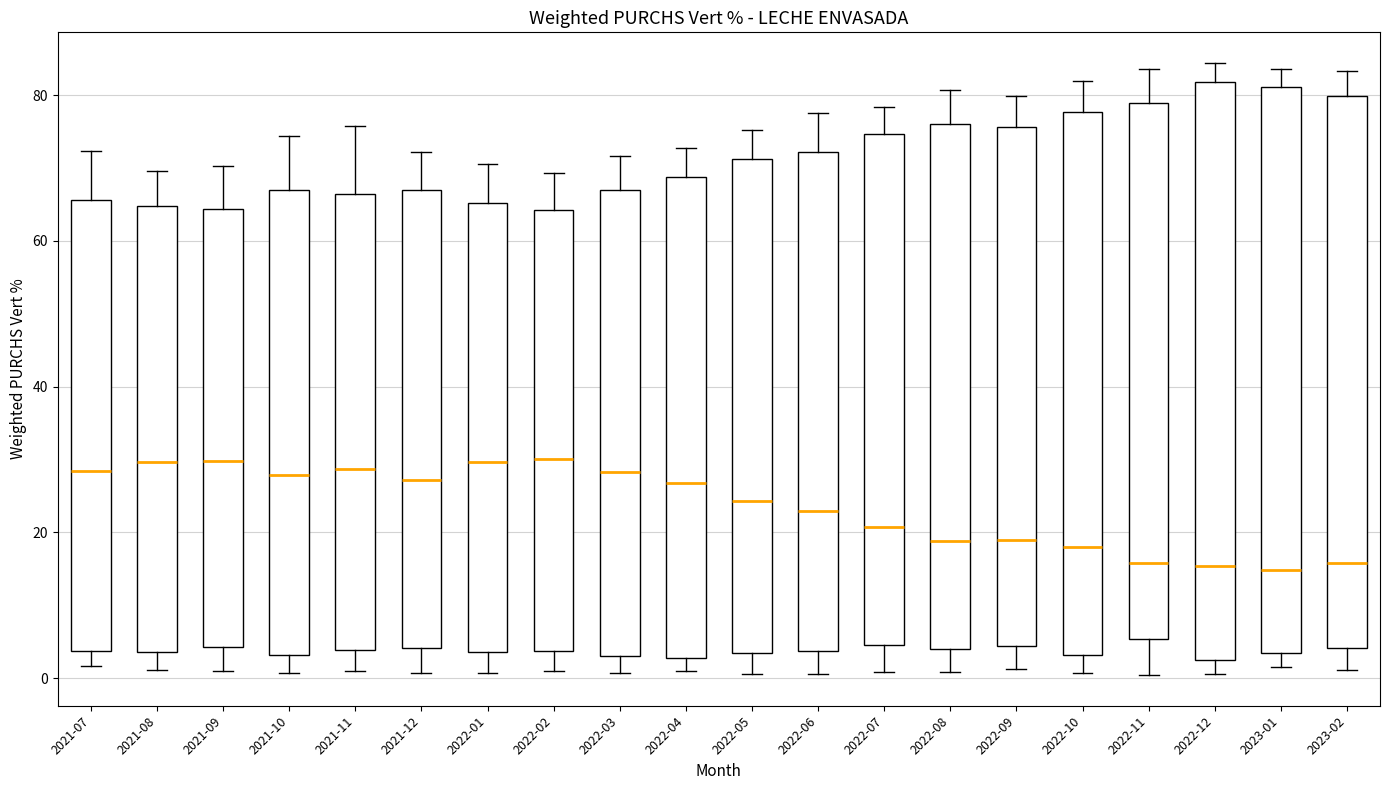

Reading left to right, read every box against the y-axis: the position of its median line, the range the box covers, and the ends of its whiskers. The values are not printed on the chart, so give them approximately, as read against the axis.

2021-07: median 28, box 4 to 66, whiskers 2 to 72
2021-08: median 30, box 4 to 64, whiskers 2 to 70
2021-09: median 30, box 4 to 64, whiskers 0 to 70
2021-10: median 28, box 4 to 66, whiskers 0 to 74
2021-11: median 28, box 4 to 66, whiskers 2 to 76
2021-12: median 28, box 4 to 68, whiskers 0 to 72
2022-01: median 30, box 4 to 66, whiskers 0 to 70
2022-02: median 30, box 4 to 64, whiskers 2 to 70
2022-03: median 28, box 4 to 66, whiskers 0 to 72
2022-04: median 26, box 2 to 68, whiskers 0 to 72
2022-05: median 24, box 4 to 72, whiskers 0 to 76
2022-06: median 22, box 4 to 72, whiskers 0 to 78
2022-07: median 20, box 4 to 74, whiskers 0 to 78
2022-08: median 18, box 4 to 76, whiskers 0 to 80
2022-09: median 18, box 4 to 76, whiskers 2 to 80
2022-10: median 18, box 4 to 78, whiskers 0 to 82
2022-11: median 16, box 6 to 78, whiskers 0 to 84
2022-12: median 16, box 2 to 82, whiskers 0 to 84
2023-01: median 14, box 4 to 82, whiskers 2 to 84
2023-02: median 16, box 4 to 80, whiskers 2 to 84